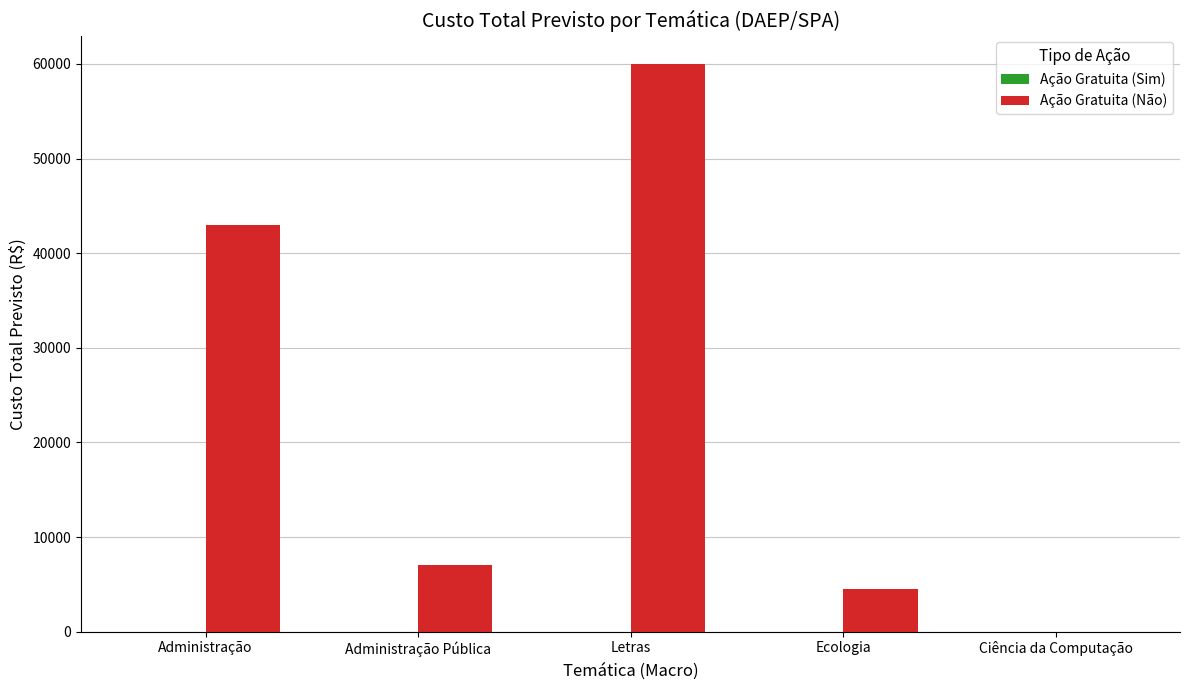

Which has a higher value, Ciência da Computação or Administração?

Administração